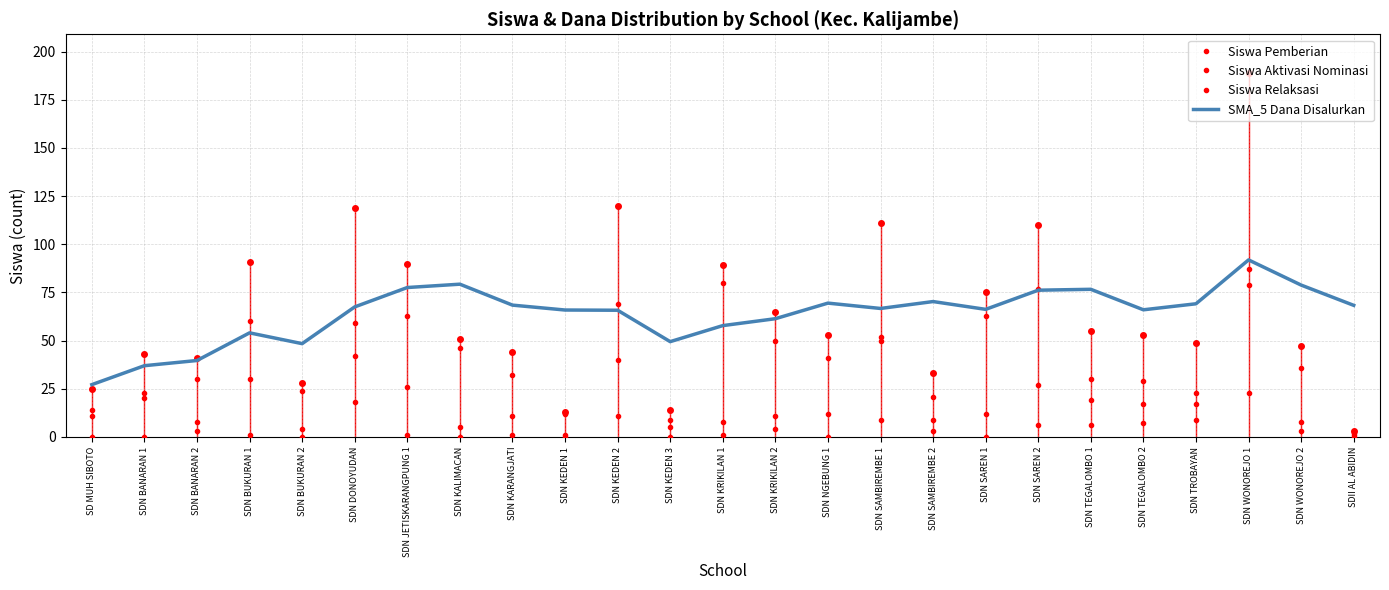

At which label does Siswa Relaksasi reach its peak?

SDN WONOREJO 1